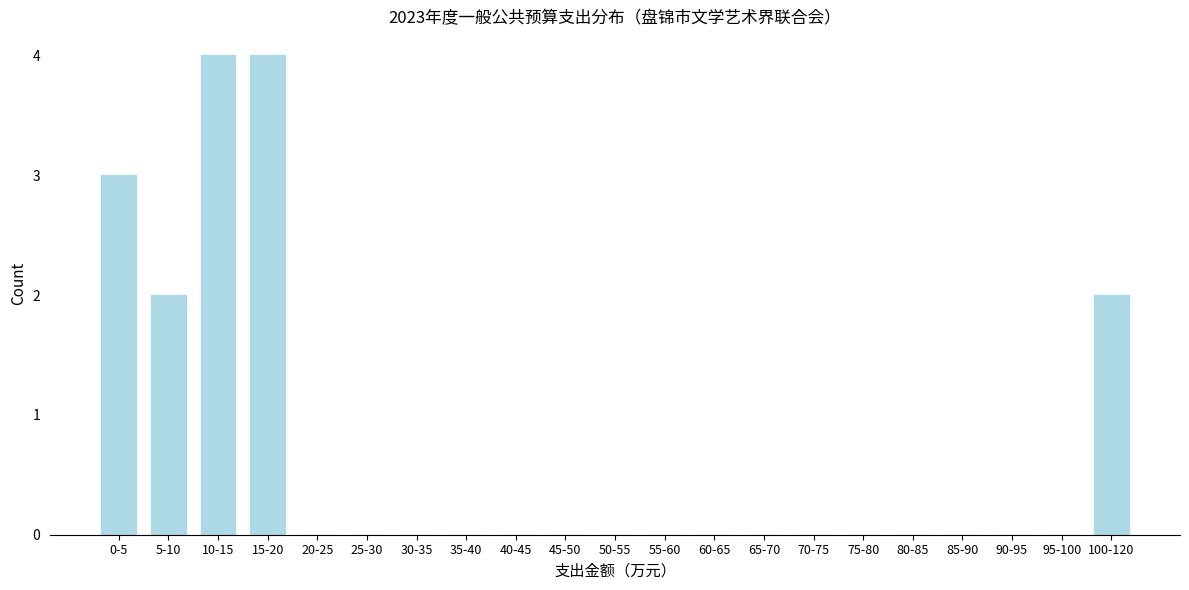

Reading right to left, transcribe all the data shown in this chart.

100-120=2	95-100=0	90-95=0	85-90=0	80-85=0	75-80=0	70-75=0	65-70=0	60-65=0	55-60=0	50-55=0	45-50=0	40-45=0	35-40=0	30-35=0	25-30=0	20-25=0	15-20=4	10-15=4	5-10=2	0-5=3